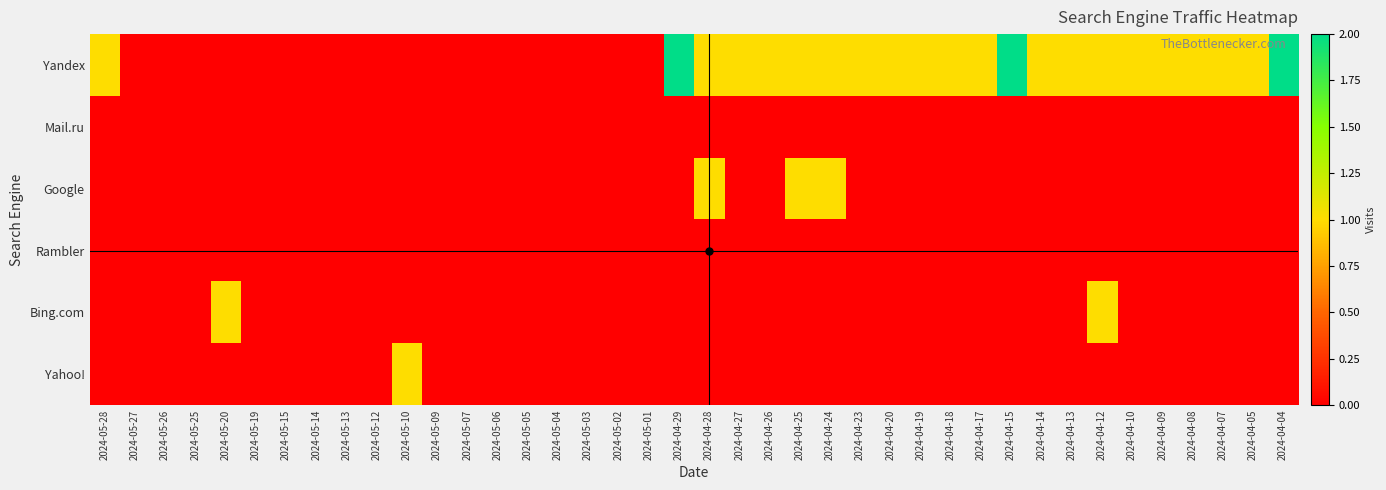

Reading left to right, list all the values displayed in this chart.

Yandex: 2024-05-28=1	2024-05-27=0	2024-05-26=0	2024-05-25=0	2024-05-20=0	2024-05-19=0	2024-05-15=0	2024-05-14=0	2024-05-13=0	2024-05-12=0	2024-05-10=0	2024-05-09=0	2024-05-07=0	2024-05-06=0	2024-05-05=0	2024-05-04=0	2024-05-03=0	2024-05-02=0	2024-05-01=0	2024-04-29=2	2024-04-28=1	2024-04-27=1	2024-04-26=1	2024-04-25=1	2024-04-24=1	2024-04-23=1	2024-04-20=1	2024-04-19=1	2024-04-18=1	2024-04-17=1	2024-04-15=2	2024-04-14=1	2024-04-13=1	2024-04-12=1	2024-04-10=1	2024-04-09=1	2024-04-08=1	2024-04-07=1	2024-04-05=1	2024-04-04=2
Mail.ru: 2024-05-28=0	2024-05-27=0	2024-05-26=0	2024-05-25=0	2024-05-20=0	2024-05-19=0	2024-05-15=0	2024-05-14=0	2024-05-13=0	2024-05-12=0	2024-05-10=0	2024-05-09=0	2024-05-07=0	2024-05-06=0	2024-05-05=0	2024-05-04=0	2024-05-03=0	2024-05-02=0	2024-05-01=0	2024-04-29=0	2024-04-28=0	2024-04-27=0	2024-04-26=0	2024-04-25=0	2024-04-24=0	2024-04-23=0	2024-04-20=0	2024-04-19=0	2024-04-18=0	2024-04-17=0	2024-04-15=0	2024-04-14=0	2024-04-13=0	2024-04-12=0	2024-04-10=0	2024-04-09=0	2024-04-08=0	2024-04-07=0	2024-04-05=0	2024-04-04=0
Google: 2024-05-28=0	2024-05-27=0	2024-05-26=0	2024-05-25=0	2024-05-20=0	2024-05-19=0	2024-05-15=0	2024-05-14=0	2024-05-13=0	2024-05-12=0	2024-05-10=0	2024-05-09=0	2024-05-07=0	2024-05-06=0	2024-05-05=0	2024-05-04=0	2024-05-03=0	2024-05-02=0	2024-05-01=0	2024-04-29=0	2024-04-28=1	2024-04-27=0	2024-04-26=0	2024-04-25=1	2024-04-24=1	2024-04-23=0	2024-04-20=0	2024-04-19=0	2024-04-18=0	2024-04-17=0	2024-04-15=0	2024-04-14=0	2024-04-13=0	2024-04-12=0	2024-04-10=0	2024-04-09=0	2024-04-08=0	2024-04-07=0	2024-04-05=0	2024-04-04=0
Rambler: 2024-05-28=0	2024-05-27=0	2024-05-26=0	2024-05-25=0	2024-05-20=0	2024-05-19=0	2024-05-15=0	2024-05-14=0	2024-05-13=0	2024-05-12=0	2024-05-10=0	2024-05-09=0	2024-05-07=0	2024-05-06=0	2024-05-05=0	2024-05-04=0	2024-05-03=0	2024-05-02=0	2024-05-01=0	2024-04-29=0	2024-04-28=0	2024-04-27=0	2024-04-26=0	2024-04-25=0	2024-04-24=0	2024-04-23=0	2024-04-20=0	2024-04-19=0	2024-04-18=0	2024-04-17=0	2024-04-15=0	2024-04-14=0	2024-04-13=0	2024-04-12=0	2024-04-10=0	2024-04-09=0	2024-04-08=0	2024-04-07=0	2024-04-05=0	2024-04-04=0
Bing.com: 2024-05-28=0	2024-05-27=0	2024-05-26=0	2024-05-25=0	2024-05-20=1	2024-05-19=0	2024-05-15=0	2024-05-14=0	2024-05-13=0	2024-05-12=0	2024-05-10=0	2024-05-09=0	2024-05-07=0	2024-05-06=0	2024-05-05=0	2024-05-04=0	2024-05-03=0	2024-05-02=0	2024-05-01=0	2024-04-29=0	2024-04-28=0	2024-04-27=0	2024-04-26=0	2024-04-25=0	2024-04-24=0	2024-04-23=0	2024-04-20=0	2024-04-19=0	2024-04-18=0	2024-04-17=0	2024-04-15=0	2024-04-14=0	2024-04-13=0	2024-04-12=1	2024-04-10=0	2024-04-09=0	2024-04-08=0	2024-04-07=0	2024-04-05=0	2024-04-04=0
Yahoo!: 2024-05-28=0	2024-05-27=0	2024-05-26=0	2024-05-25=0	2024-05-20=0	2024-05-19=0	2024-05-15=0	2024-05-14=0	2024-05-13=0	2024-05-12=0	2024-05-10=1	2024-05-09=0	2024-05-07=0	2024-05-06=0	2024-05-05=0	2024-05-04=0	2024-05-03=0	2024-05-02=0	2024-05-01=0	2024-04-29=0	2024-04-28=0	2024-04-27=0	2024-04-26=0	2024-04-25=0	2024-04-24=0	2024-04-23=0	2024-04-20=0	2024-04-19=0	2024-04-18=0	2024-04-17=0	2024-04-15=0	2024-04-14=0	2024-04-13=0	2024-04-12=0	2024-04-10=0	2024-04-09=0	2024-04-08=0	2024-04-07=0	2024-04-05=0	2024-04-04=0